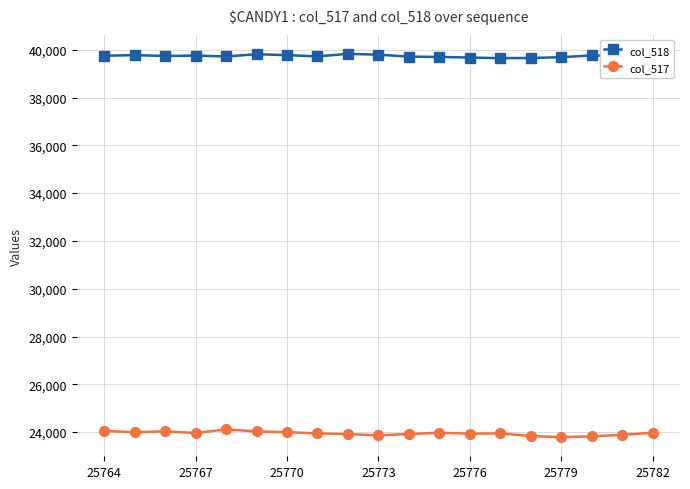

What is the maximum value shown in the chart?

39825